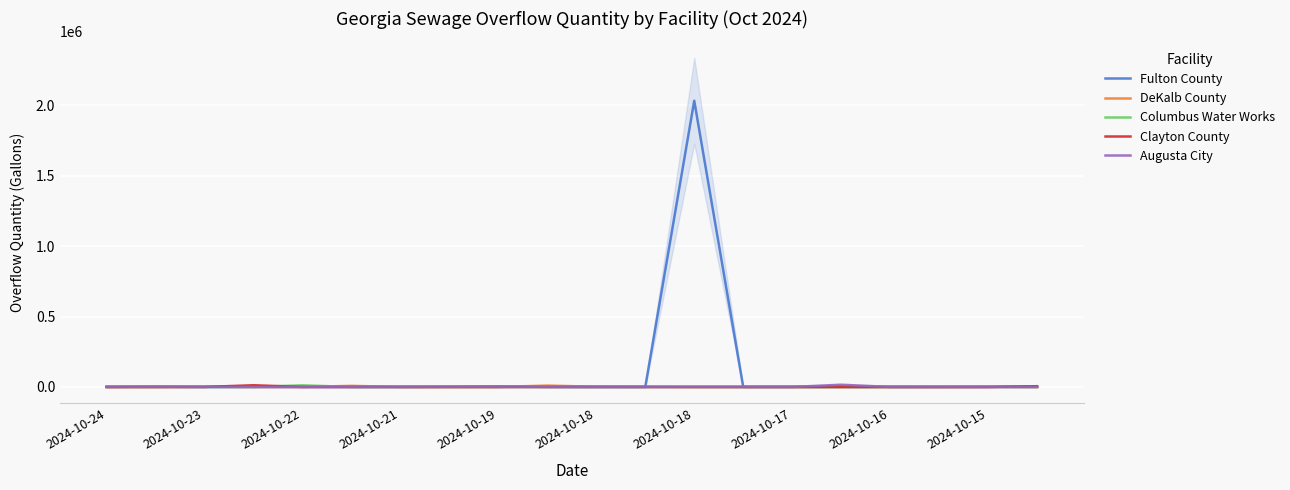

Where is the first local maximum for Fulton County?

2024-10-23